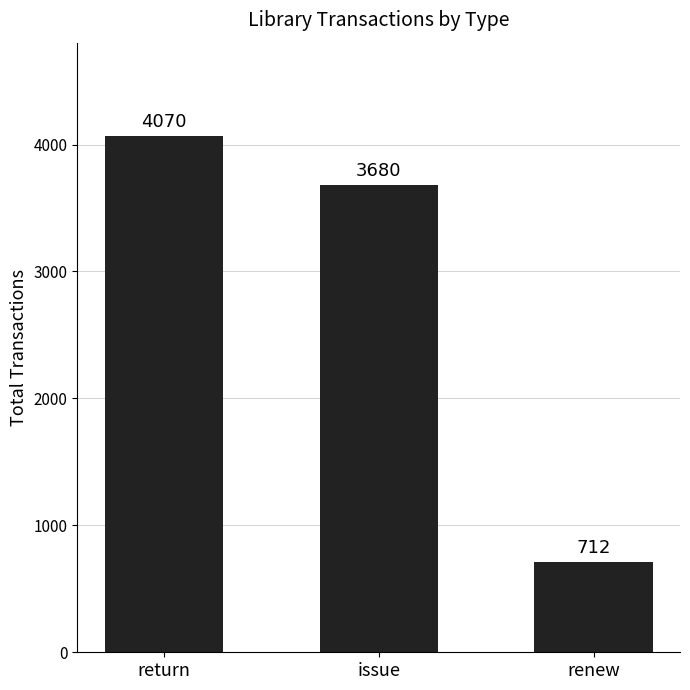

Reading left to right, what are all the values shown in this chart?

4070	3680	712